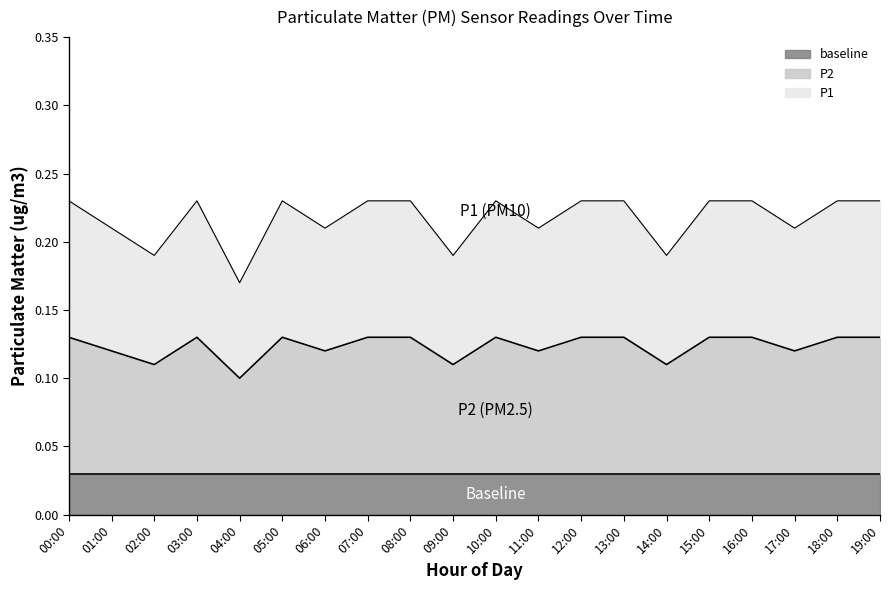

Is the value of P2 at 07:00 greater than the value of P1 at 15:00?

Yes